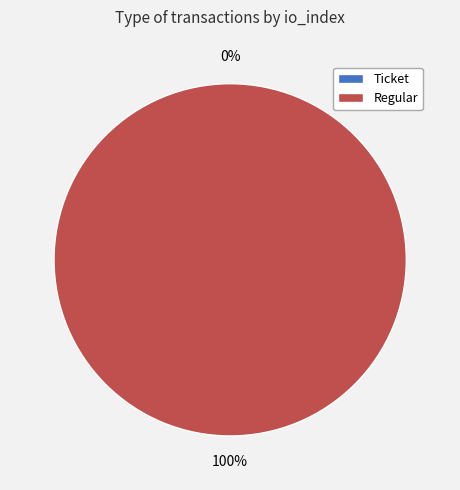

Which category has the biggest portion of the pie?

Regular